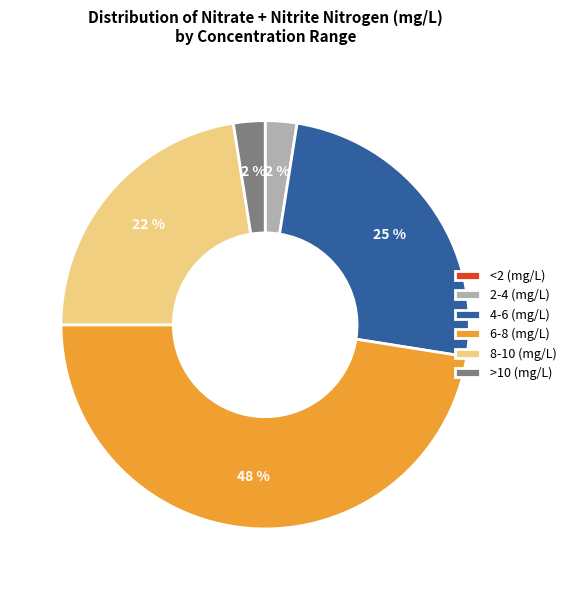

True or false: 6-8 (mg/L) accounts for 47% of the total.

True